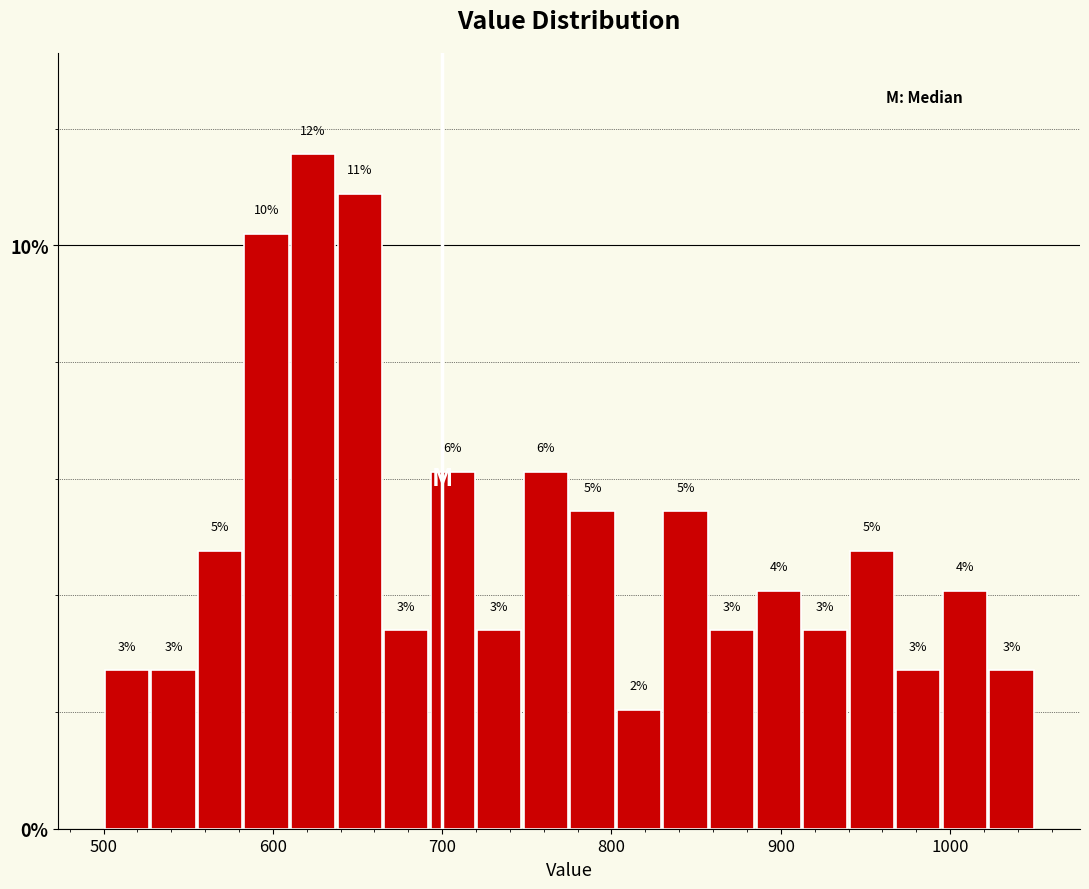

Around what value on the x-axis is the tallest bar? Give the approximate position of its centre, as read against the axis.

620